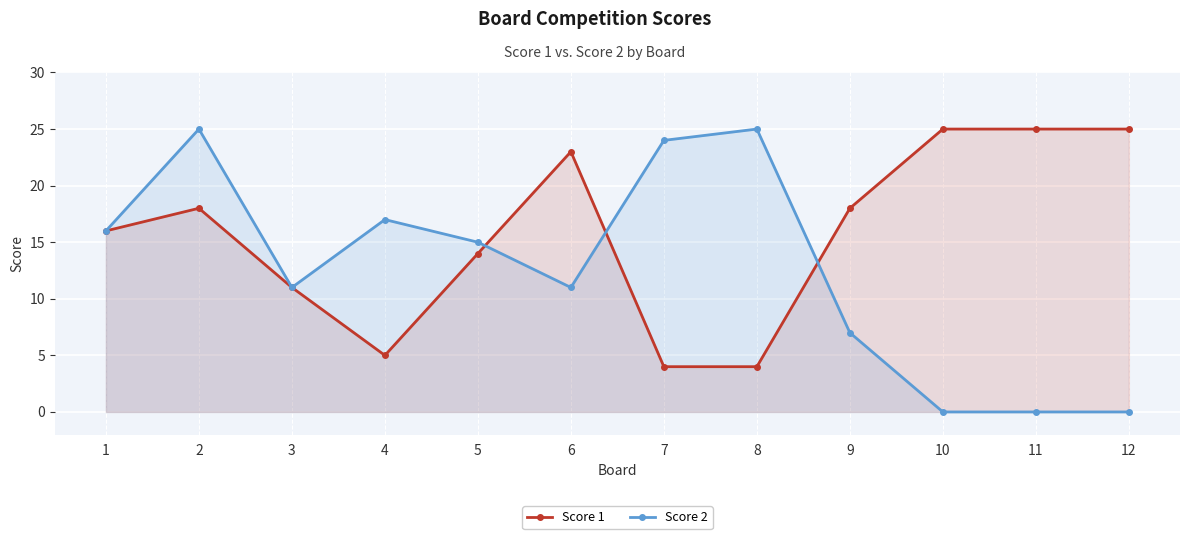

Which series has the largest total across all categories?

Score 1